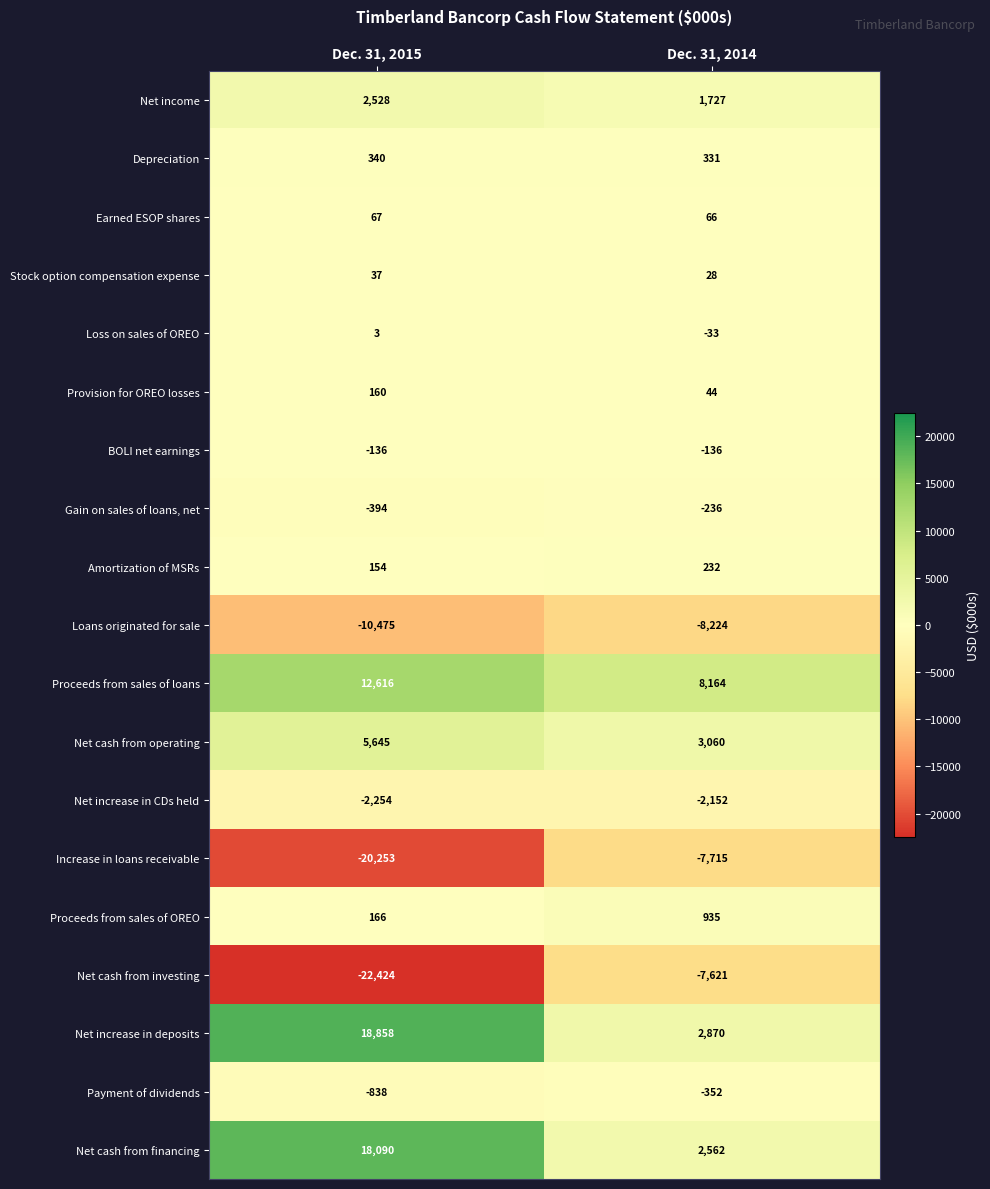

What is the spread (max minus min) of values at Dec. 31, 2014?

16388